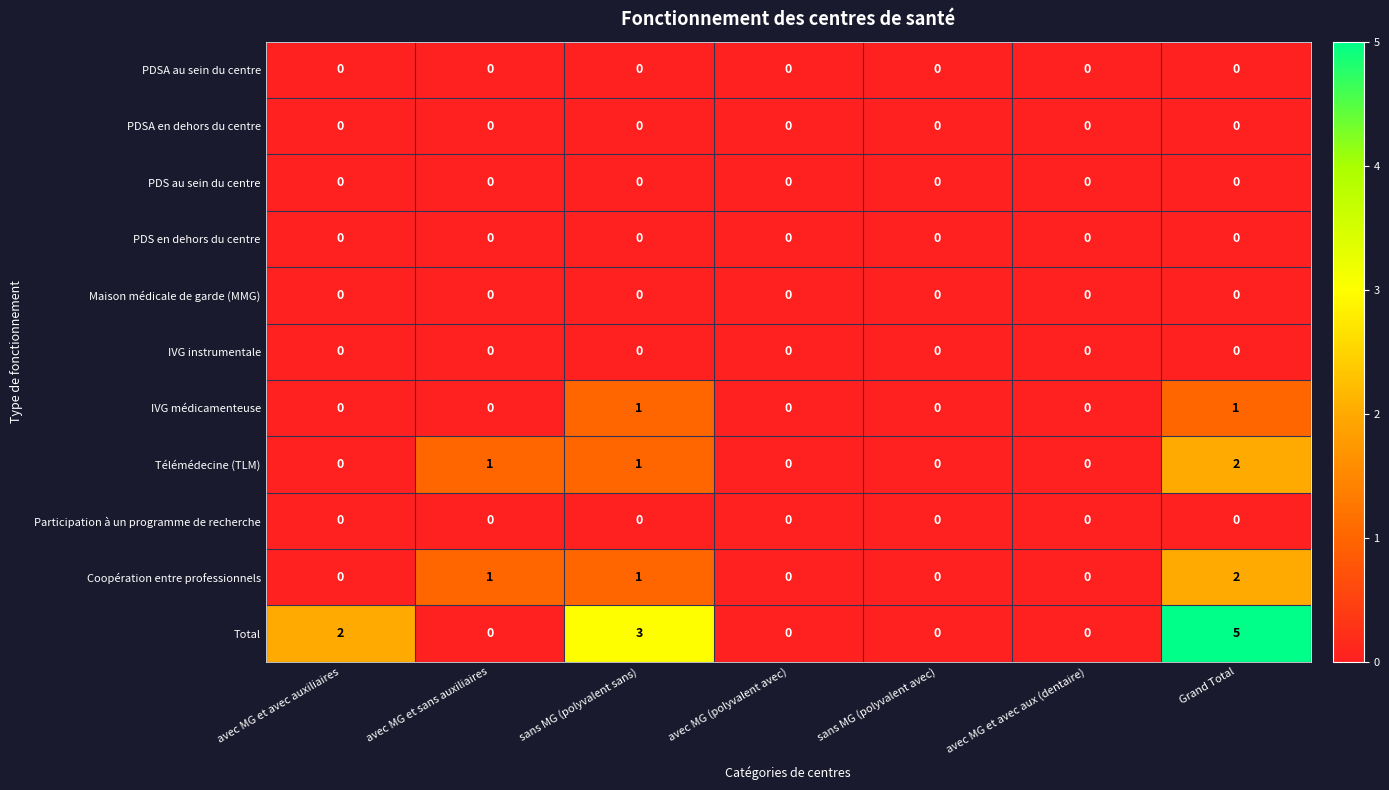

The value of Coopération entre professionnels at Grand Total is 2. True or false?

True